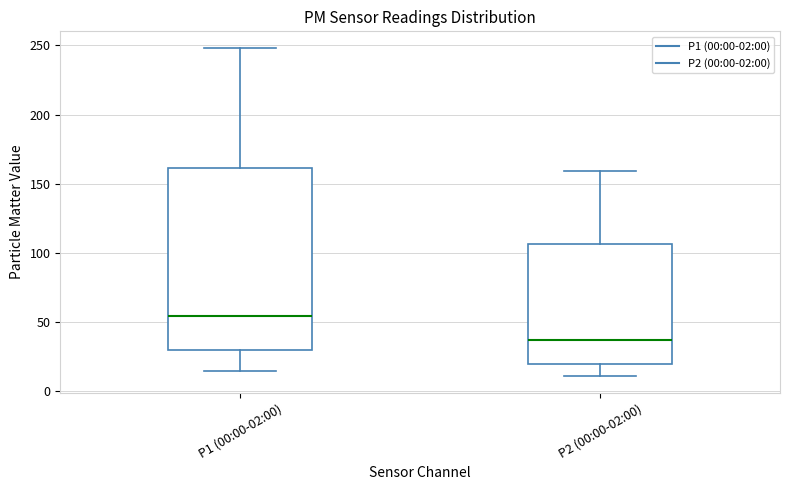

Which box has the highest median line?

P1 (00:00-02:00)